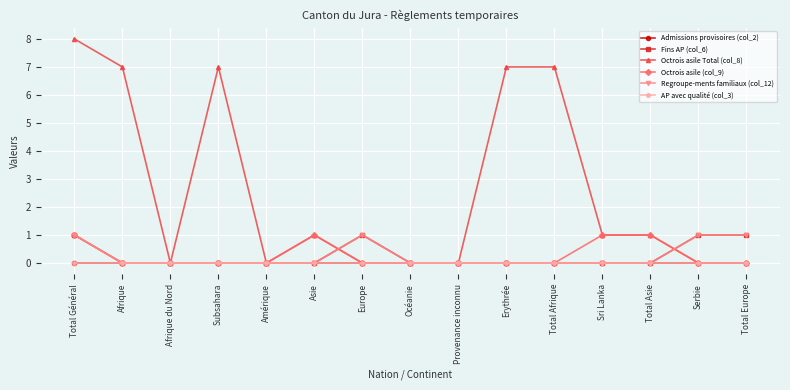

Does the chart have visible grid lines?

Yes